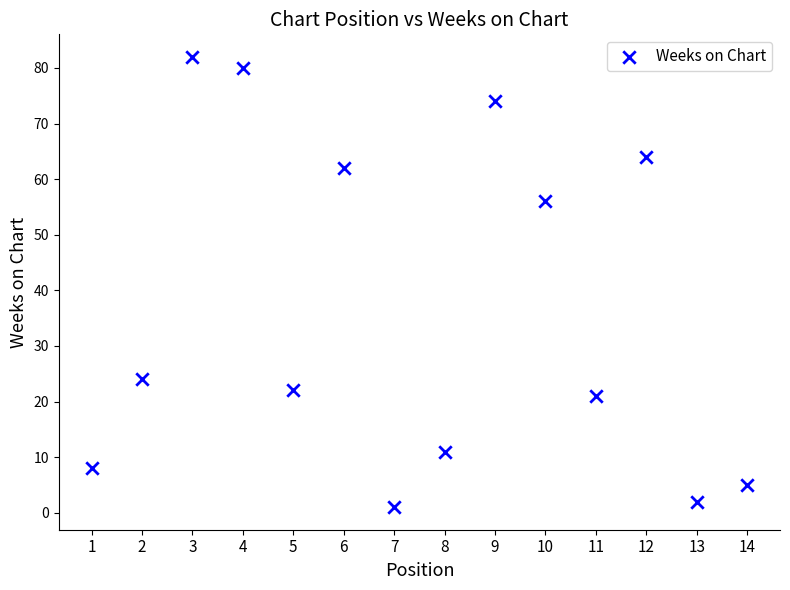

What Y value in the scatter plot is closest to 41?

56